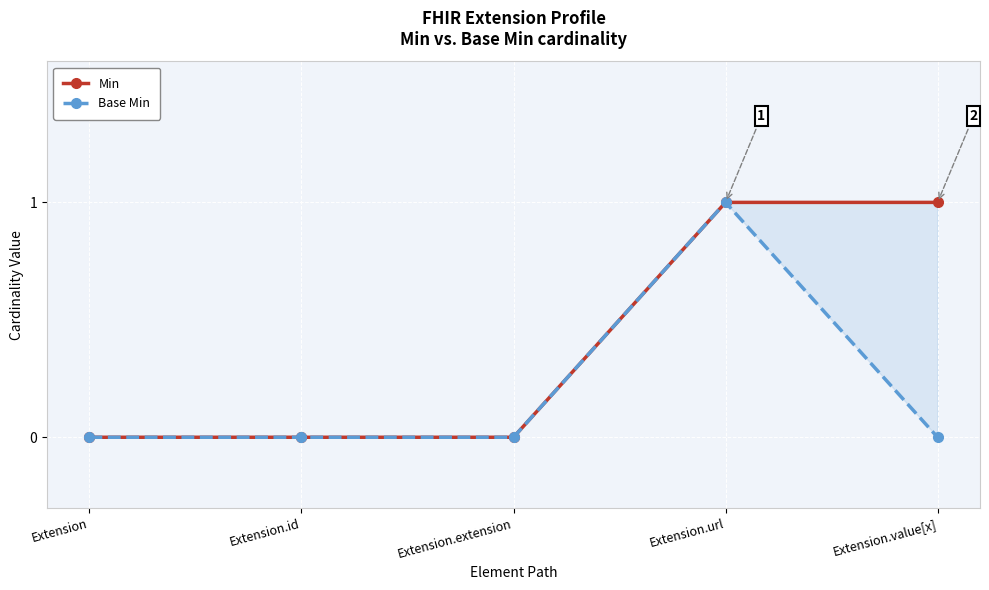

Reading left to right, extract all data points from this chart.

Min: 0	0	0	1	1
Base Min: 0	0	0	1	0